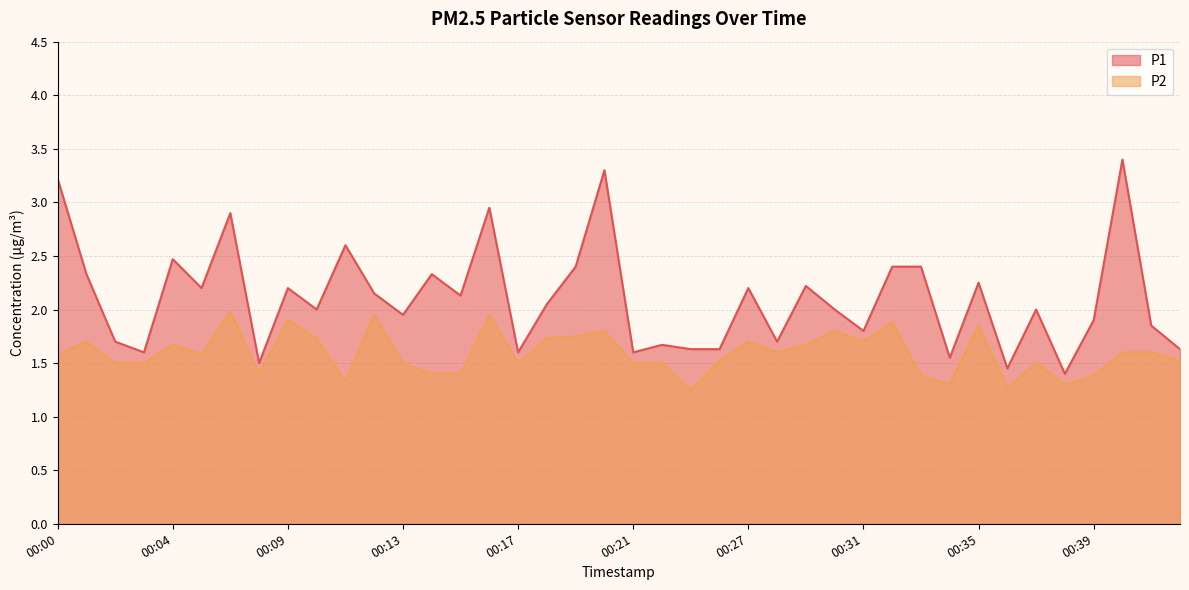

True or false: P1 and P2 intersect in this chart.

False